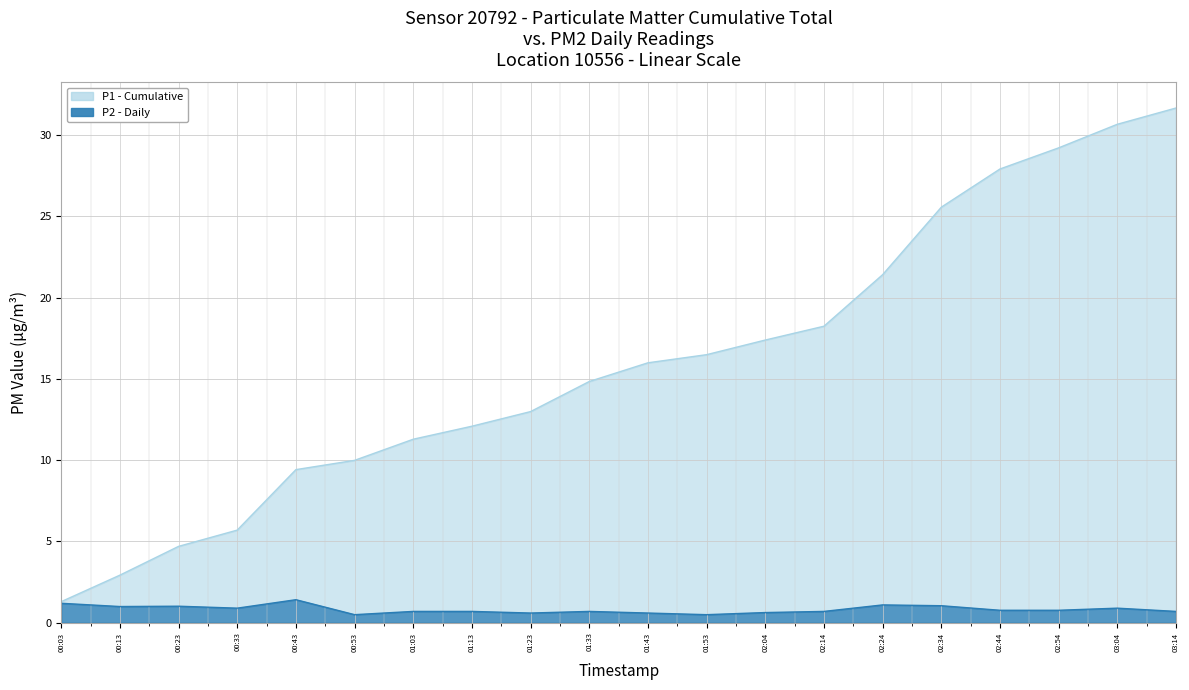

What is the approximate value of P1 - Cumulative at 00:23?

4.7